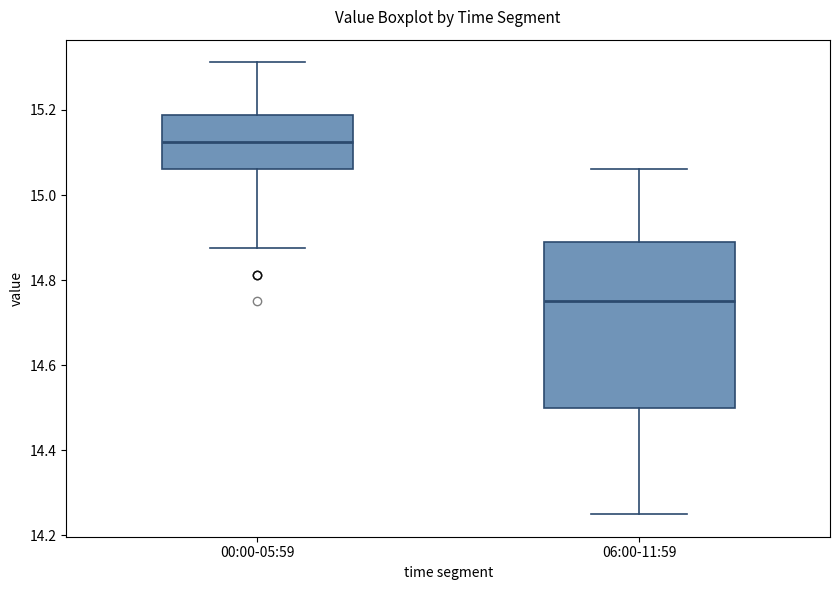

Where does the lower whisker of the box for 00:00-05:59 end on the y-axis? The values are not printed on the chart, so give them approximately, as read against the axis.

14.88